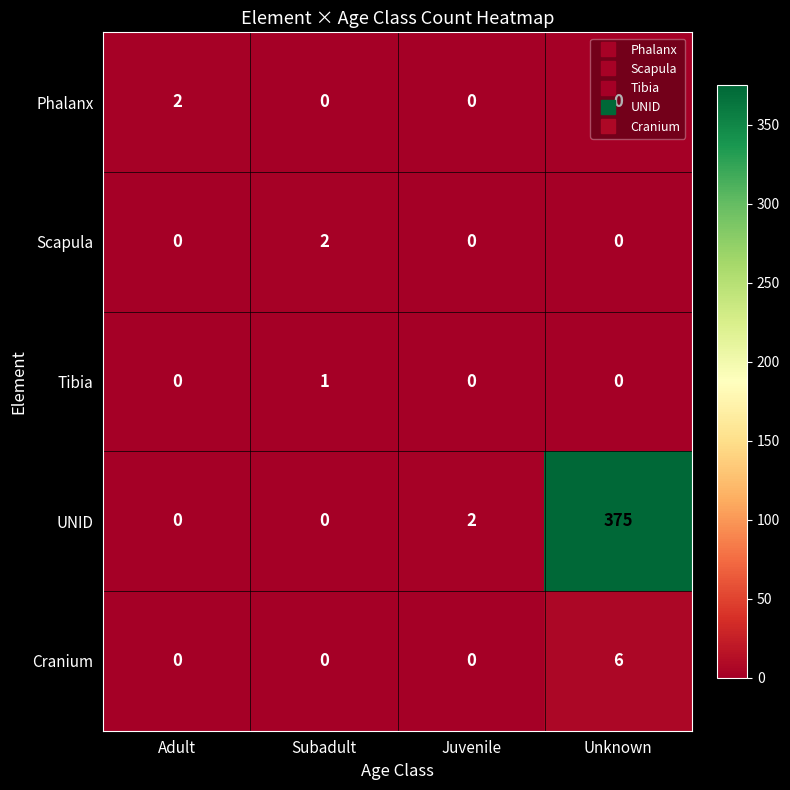

Which series has the largest total across all categories?

UNID